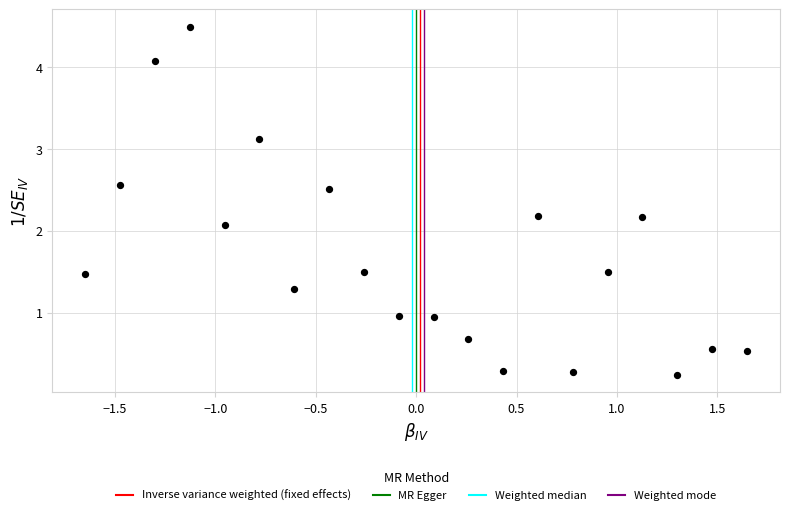

What Y value in the scatter plot is closest to 2?

2.1